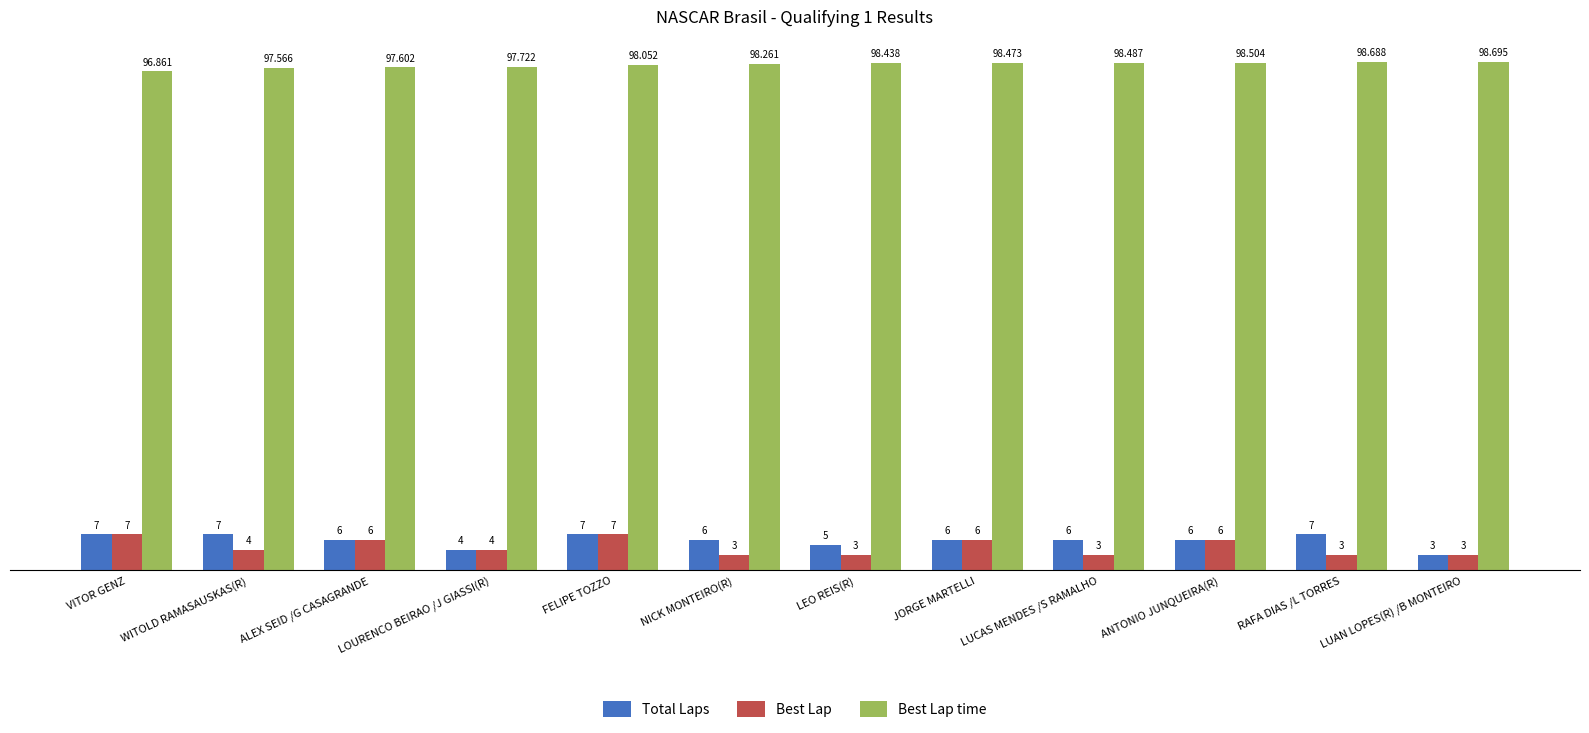

What is the total value across all series at VITOR GENZ?

110.9